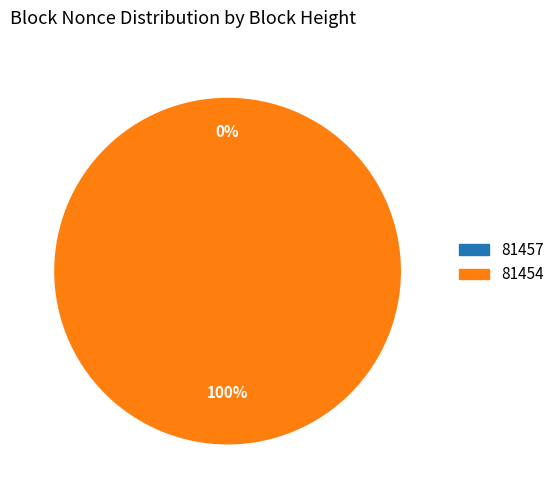

To the nearest percent, what is the difference between the largest and smallest slice percentages?

100%